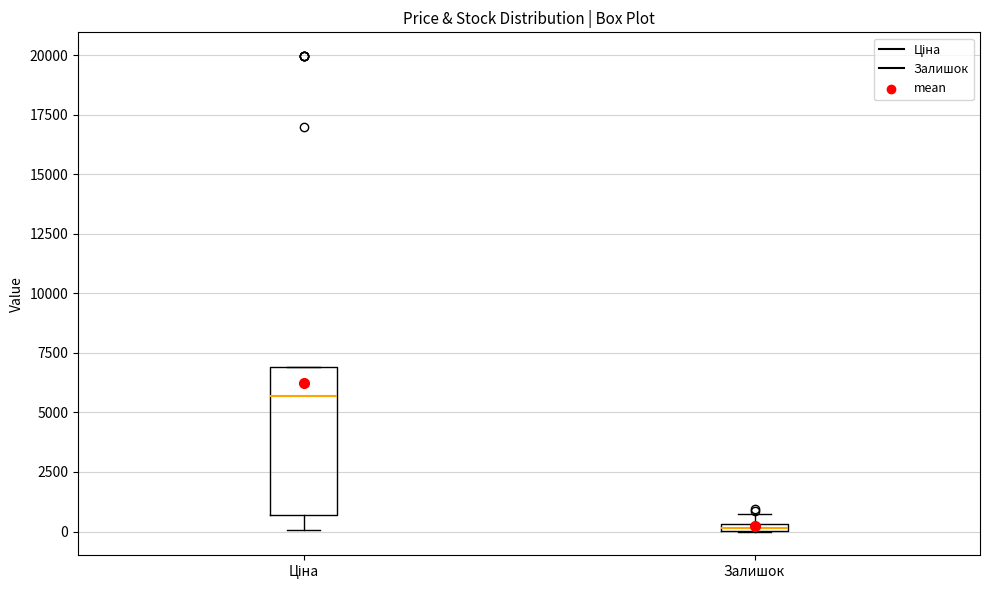

Which box has the highest median line?

Ціна